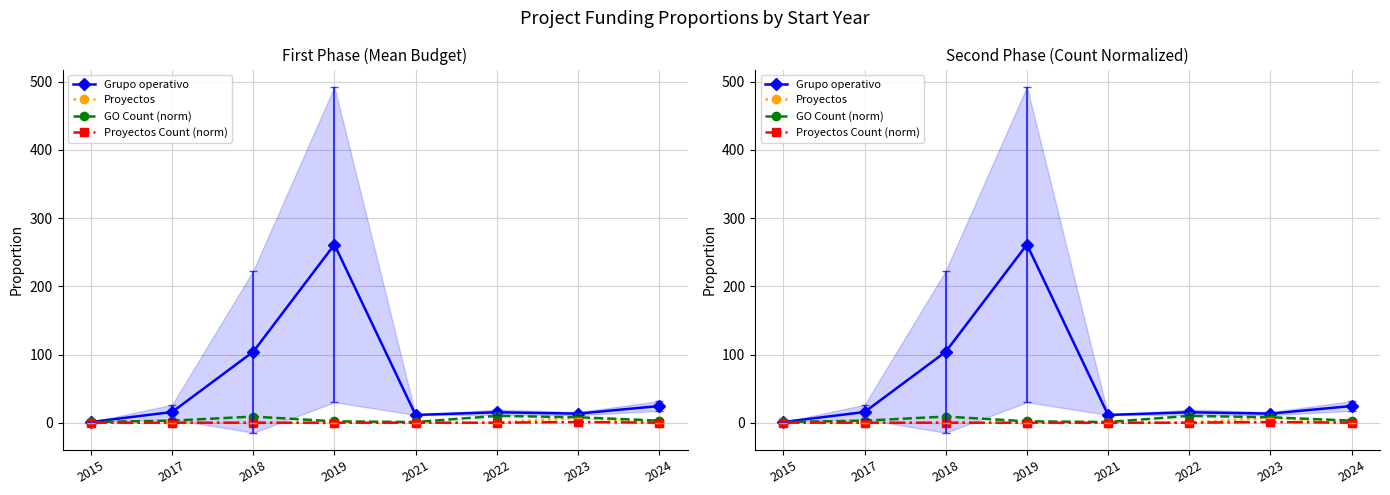

The value of Proyectos at 2021 is 0.0. True or false?

True